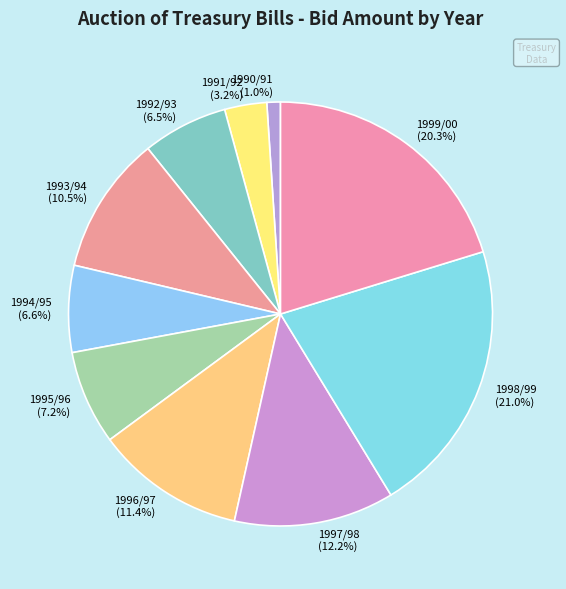

How many segments does this pie chart have?

10